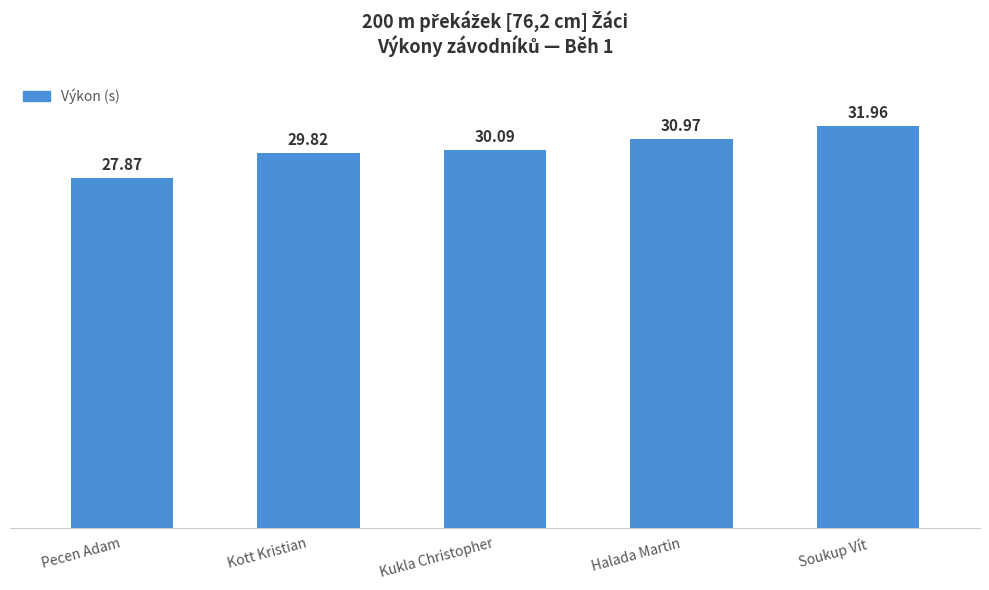

Reading right to left, list all the values displayed in this chart.

Soukup Vít=32.0	Halada Martin=31.0	Kukla Christopher=30.1	Kott Kristian=29.8	Pecen Adam=27.9